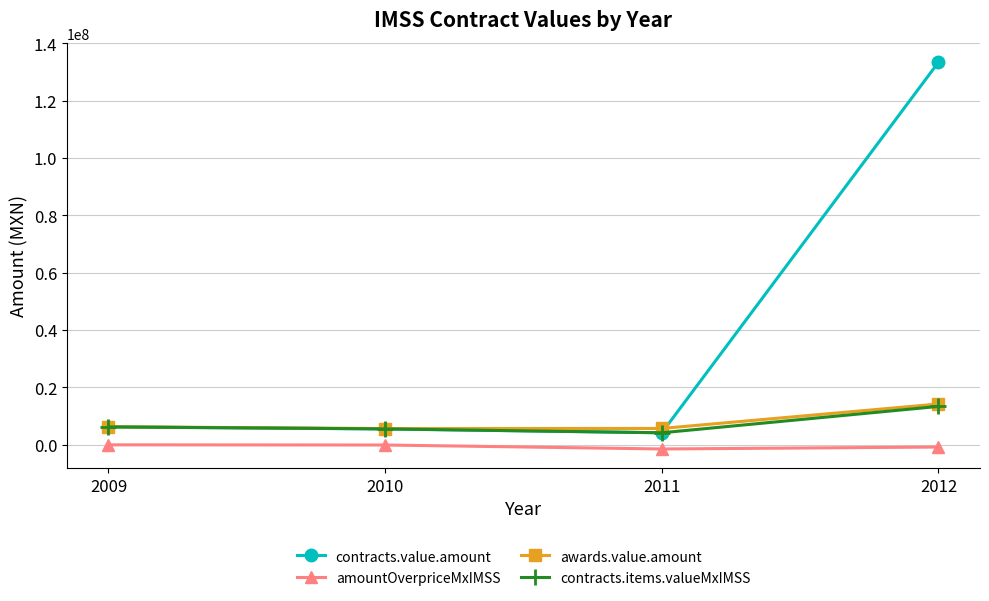

What is the greatest value displayed?

133374276.0